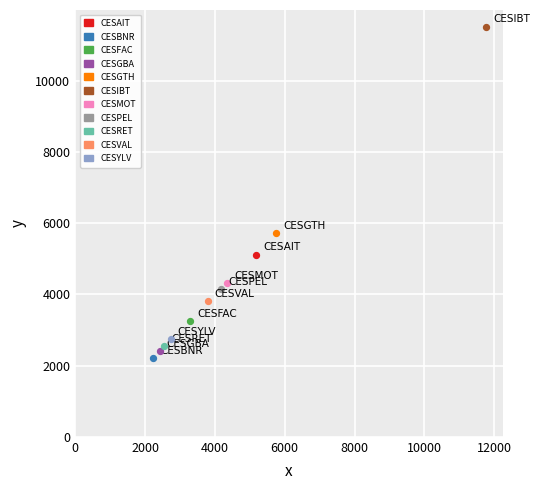

What are all the series names shown in the legend?

CESAIT, CESBNR, CESFAC, CESGBA, CESGTH, CESIBT, CESMOT, CESPEL, CESRET, CESVAL, CESYLV